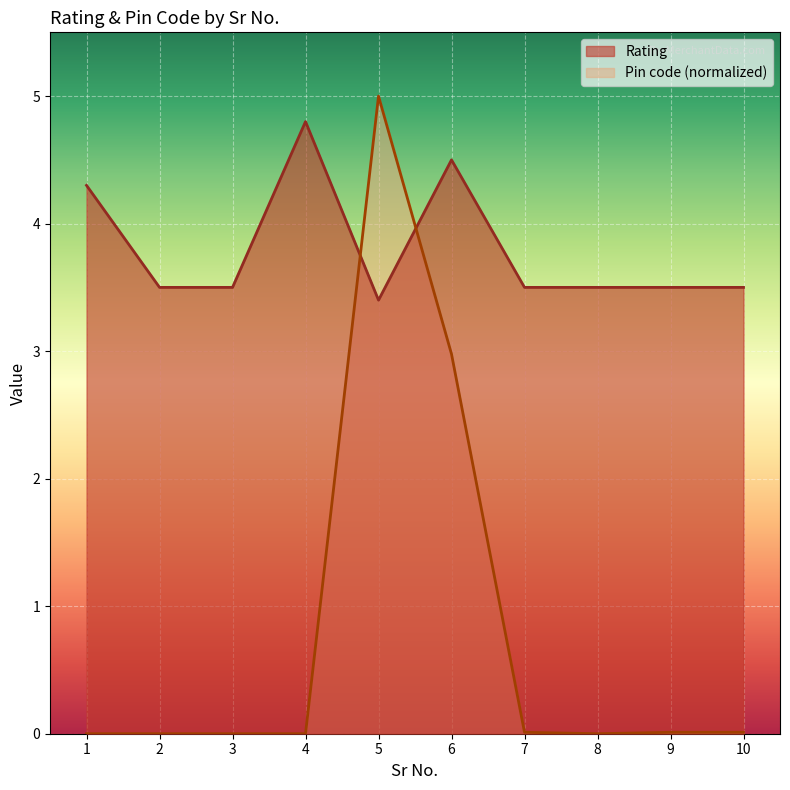

Where is the first local maximum?

4